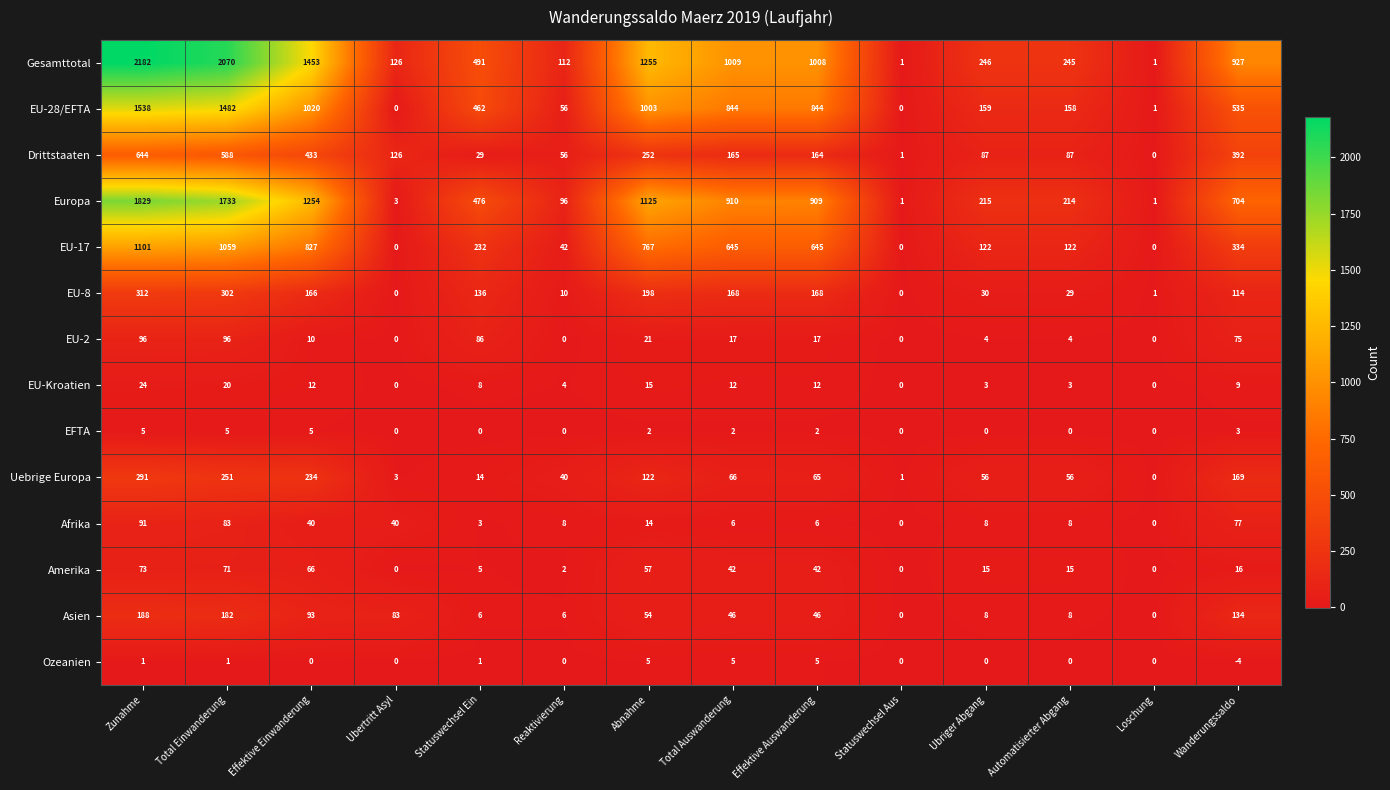

Which category has the highest value across all series?

Zunahme